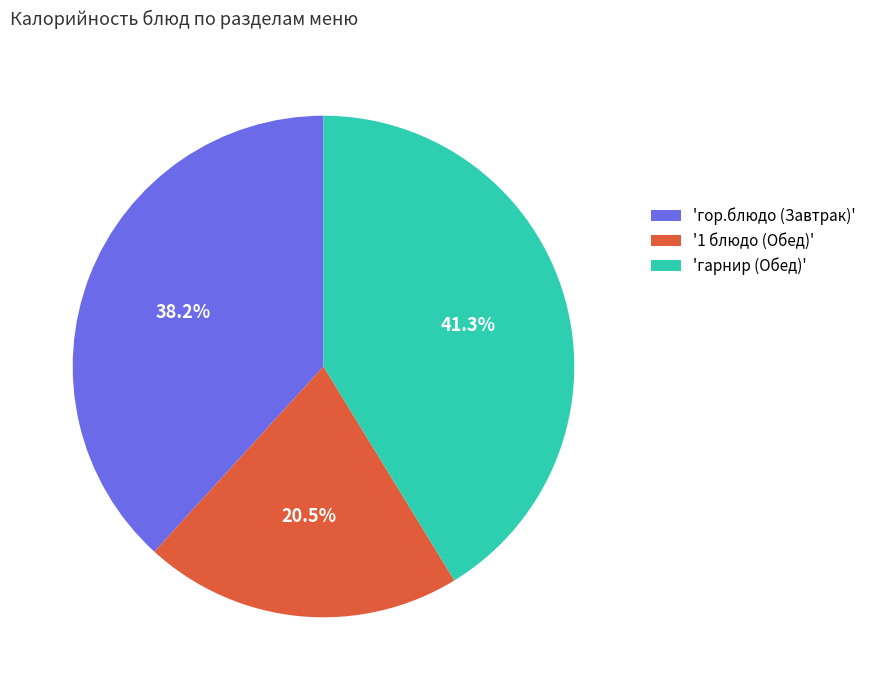

What is the ratio of the value at 'гарнир (Обед)' to the value at '1 блюдо (Обед)'?

2.0